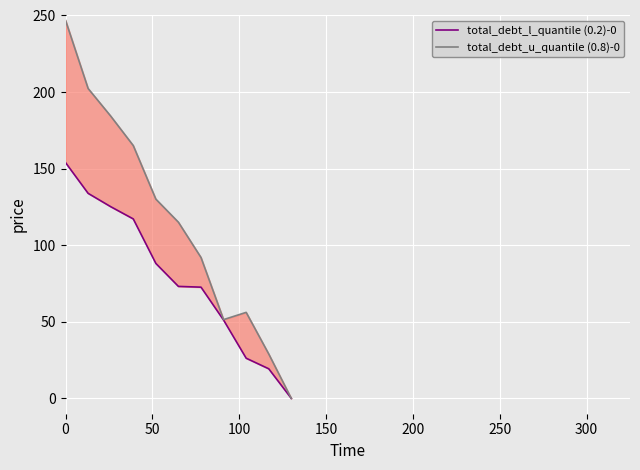

What is the difference between the second highest and second lowest values in the total_debt_u_quantile (0.8)-0 series?

173.3